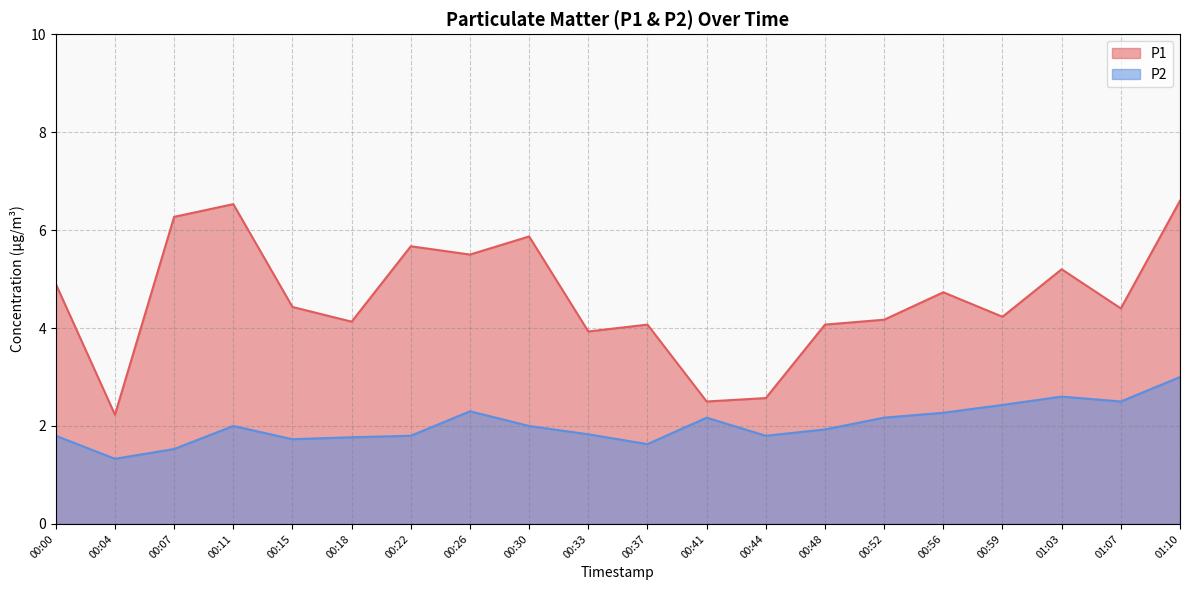

What is the total value across all series at 00:11?

8.5